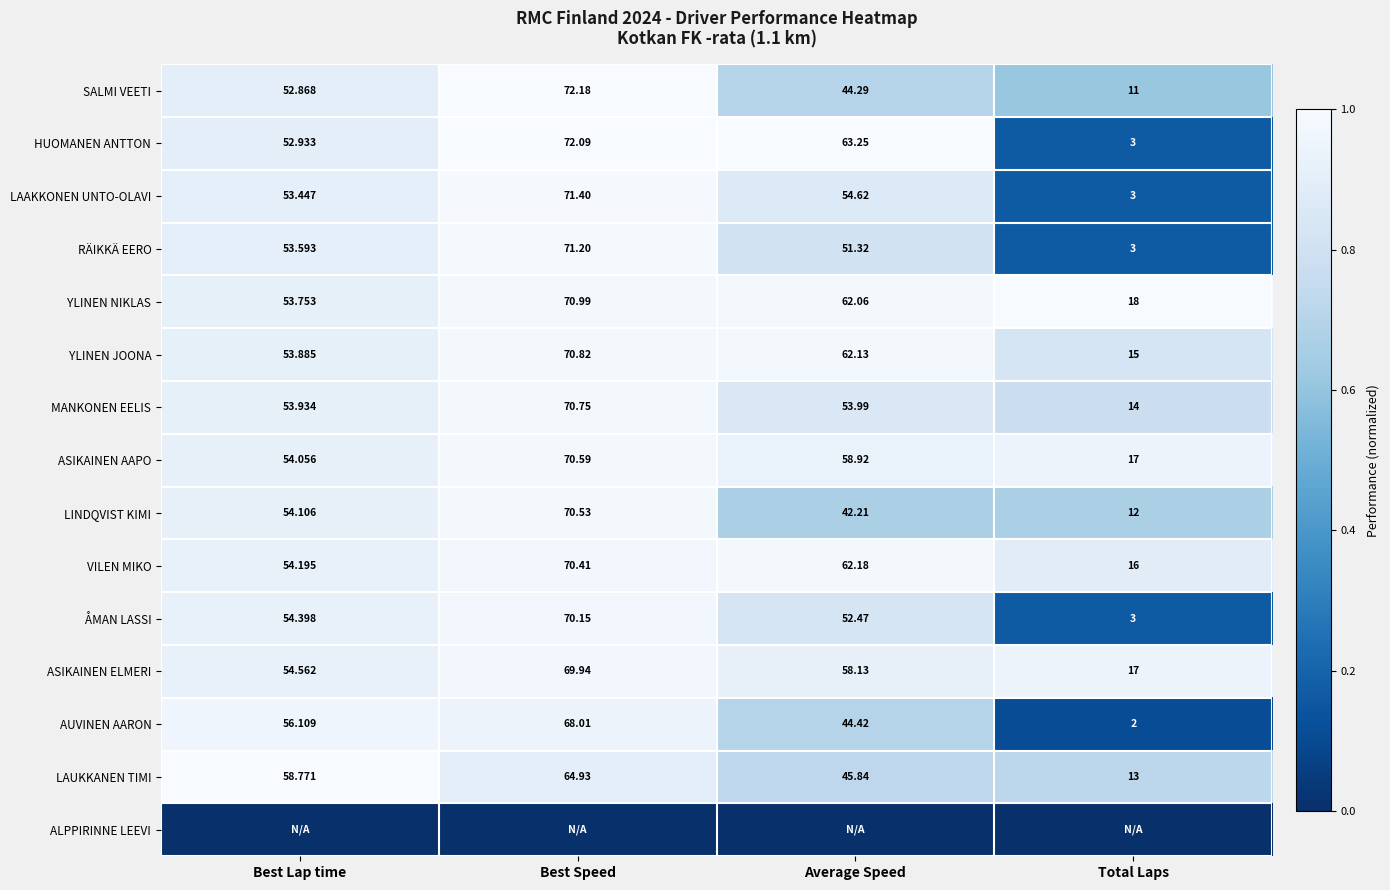

Is the value of LAUKKANEN TIMI at Average Speed greater than the value of LAAKKONEN UNTO-OLAVI at Best Lap time?

No